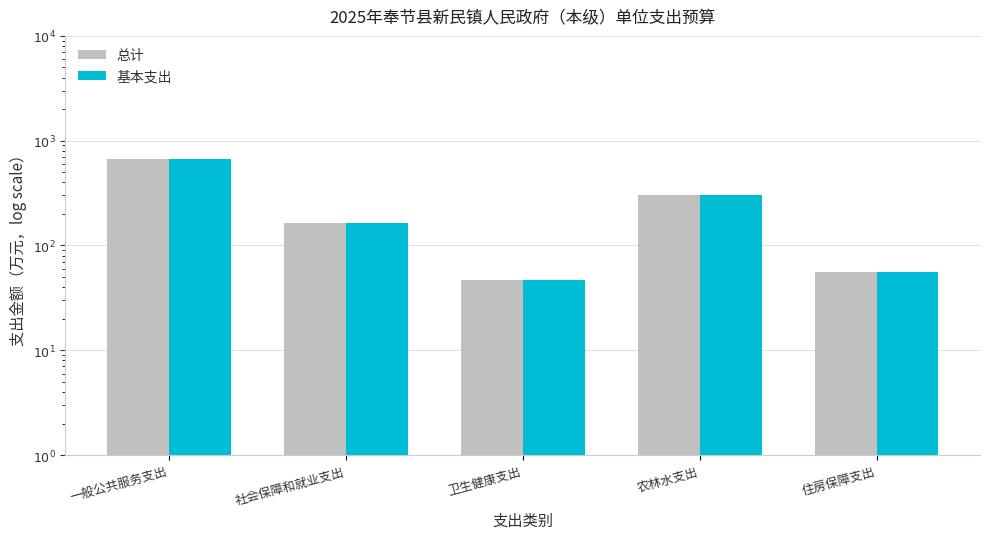

The 总计 series shows 1103.0 at 一般公共服务支出. True or false?

False